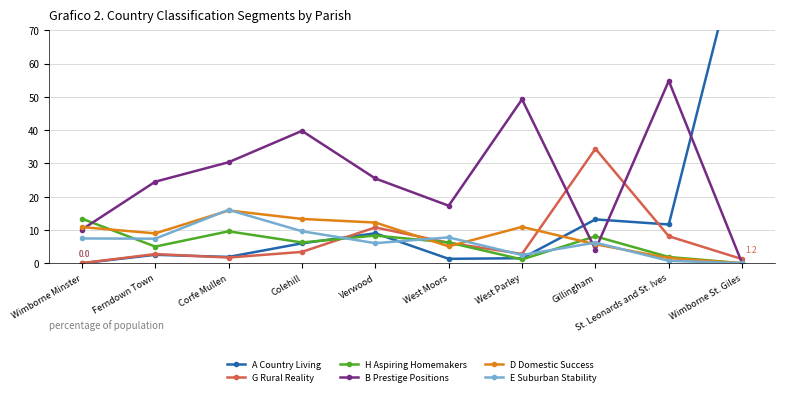

Reading left to right, extract all data points from this chart.

A Country Living: Wimborne Minster=0.0	Ferndown Town=2.5	Corfe Mullen=1.9	Colehill=6.0	Verwood=9.0	West Moors=1.3	West Parley=1.5	Gillingham=13.2	St. Leonards and St. Ives=11.6	Wimborne St. Giles=98.8
G Rural Reality: Wimborne Minster=0.0	Ferndown Town=2.7	Corfe Mullen=1.7	Colehill=3.4	Verwood=10.8	West Moors=6.1	West Parley=2.8	Gillingham=34.4	St. Leonards and St. Ives=8.1	Wimborne St. Giles=1.2
H Aspiring Homemakers: Wimborne Minster=13.4	Ferndown Town=5.0	Corfe Mullen=9.6	Colehill=6.2	Verwood=8.3	West Moors=6.2	West Parley=1.1	Gillingham=8.1	St. Leonards and St. Ives=1.9	Wimborne St. Giles=0.0
B Prestige Positions: Wimborne Minster=10.1	Ferndown Town=24.5	Corfe Mullen=30.3	Colehill=39.8	Verwood=25.5	West Moors=17.3	West Parley=49.2	Gillingham=4.1	St. Leonards and St. Ives=54.8	Wimborne St. Giles=0.0
D Domestic Success: Wimborne Minster=10.9	Ferndown Town=9.0	Corfe Mullen=15.8	Colehill=13.3	Verwood=12.2	West Moors=5.1	West Parley=10.9	Gillingham=5.7	St. Leonards and St. Ives=1.6	Wimborne St. Giles=0.0
E Suburban Stability: Wimborne Minster=7.4	Ferndown Town=7.4	Corfe Mullen=16.0	Colehill=9.6	Verwood=6.0	West Moors=7.8	West Parley=2.5	Gillingham=6.2	St. Leonards and St. Ives=0.7	Wimborne St. Giles=0.0